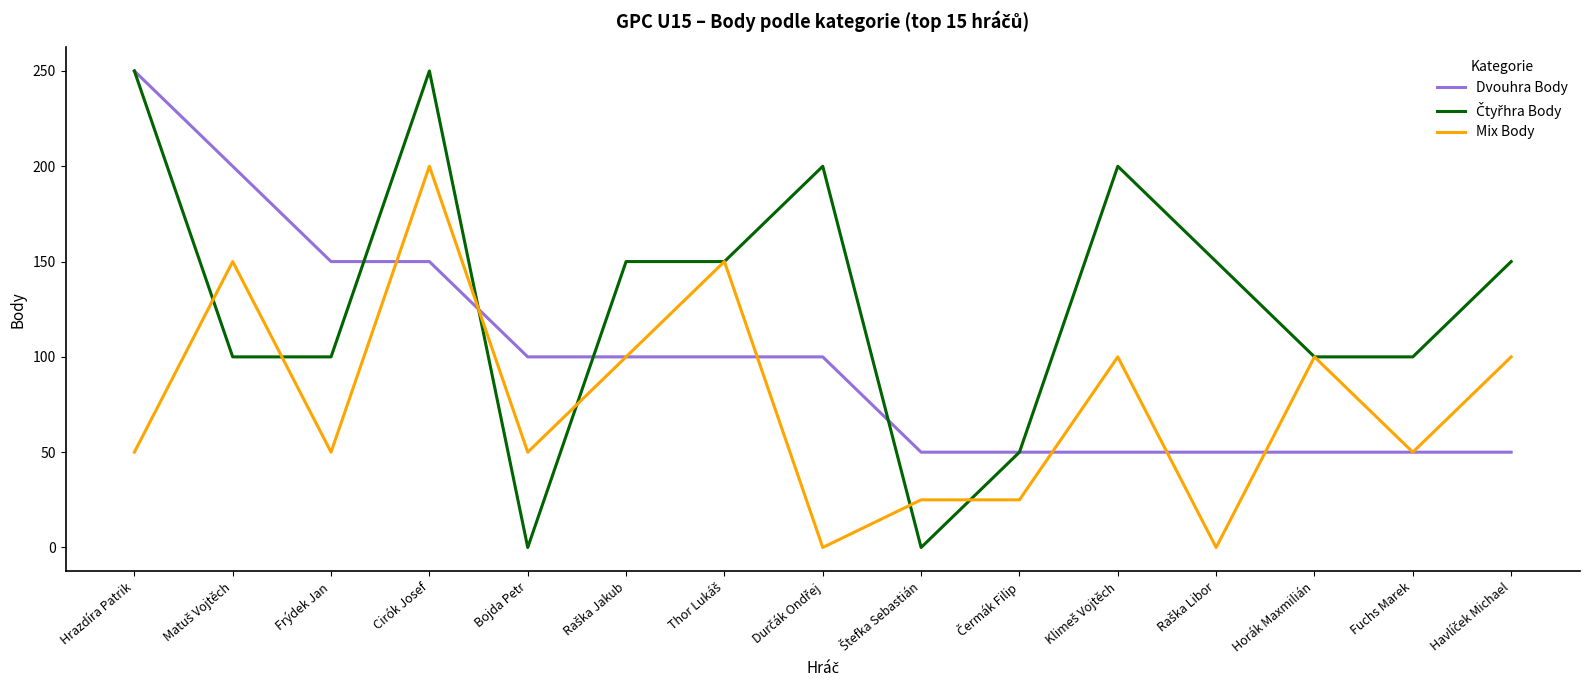

What is the lowest value of the Dvouhra Body series?

50